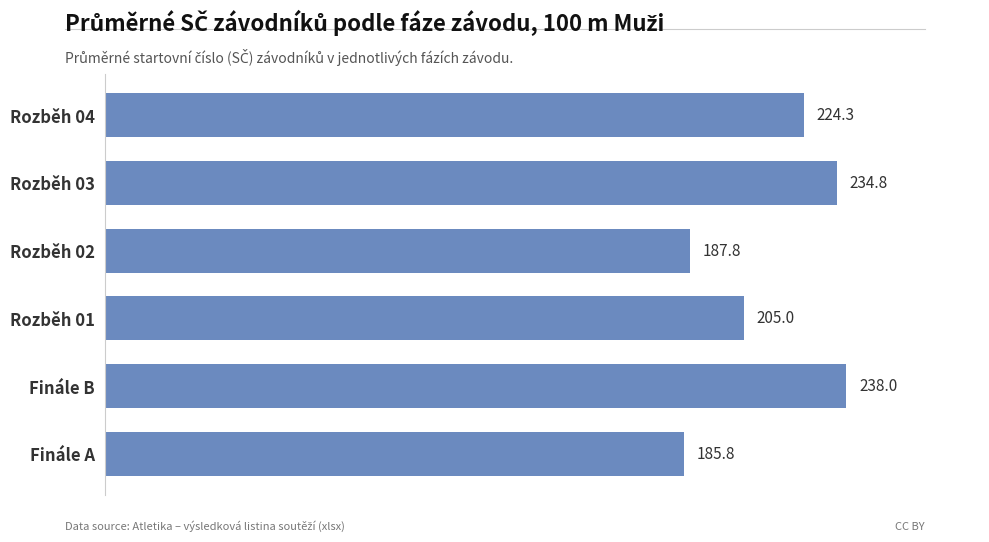

True or false: the data shows 368.2 at Finále B.

False